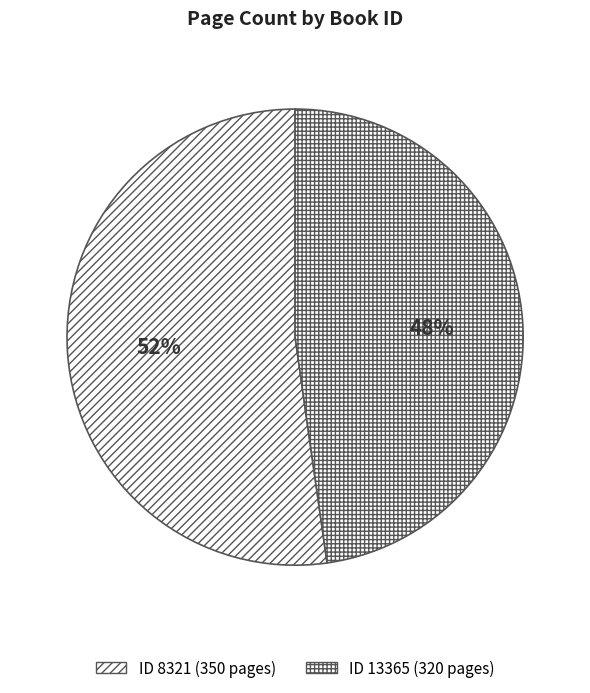

What is the smallest slice in the pie chart?

13365